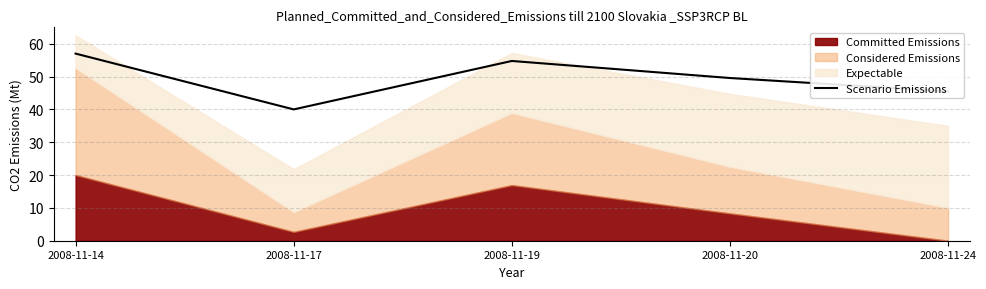

At which label does Scenario Emissions reach its minimum?

2008-11-17